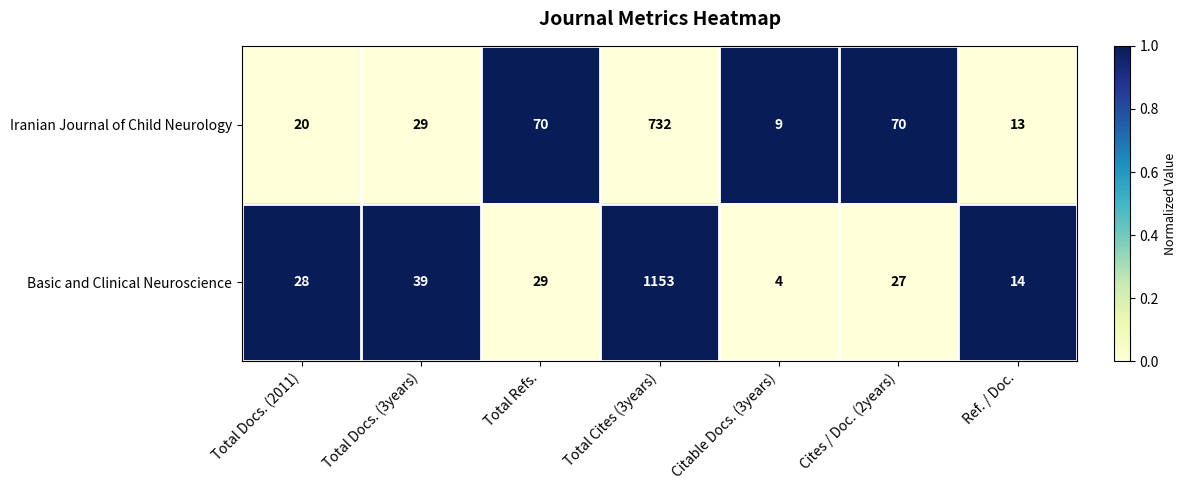

True or false: Iranian Journal of Child Neurology has a value of 70 at Cites / Doc. (2years).

True